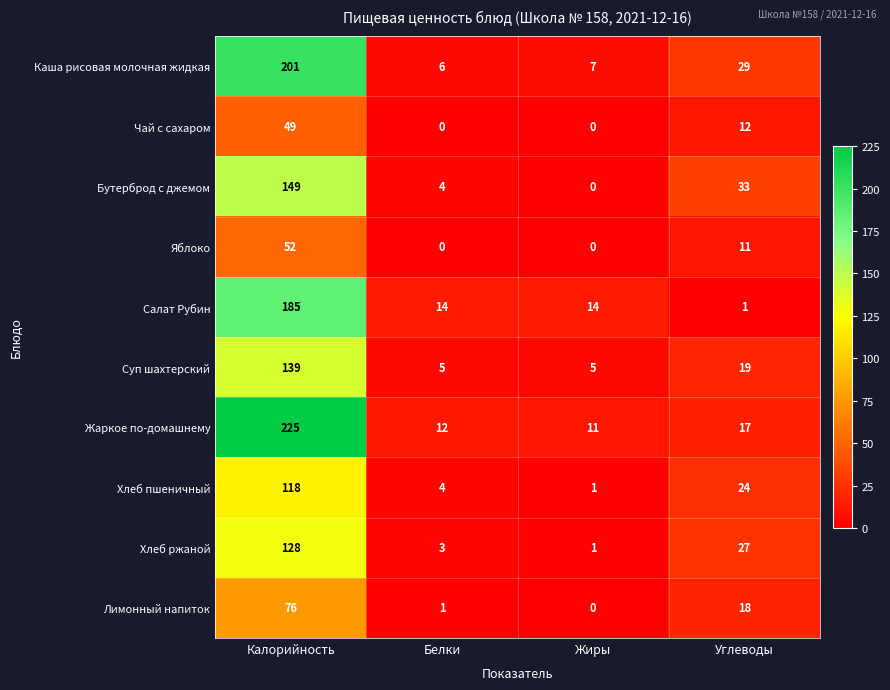

What is the average value of the Хлеб пшеничный series?

37